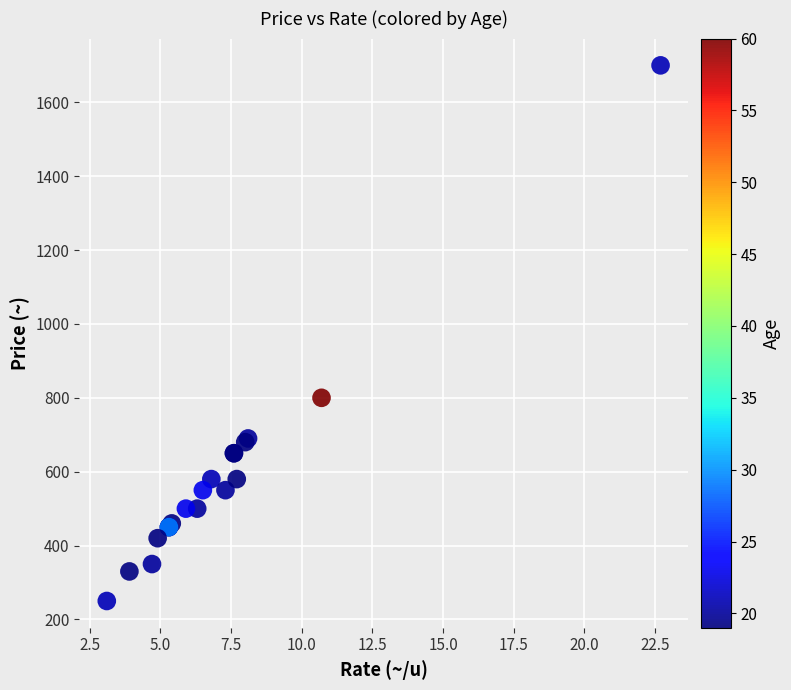

What Y value in the scatter plot is closest to 975?

800